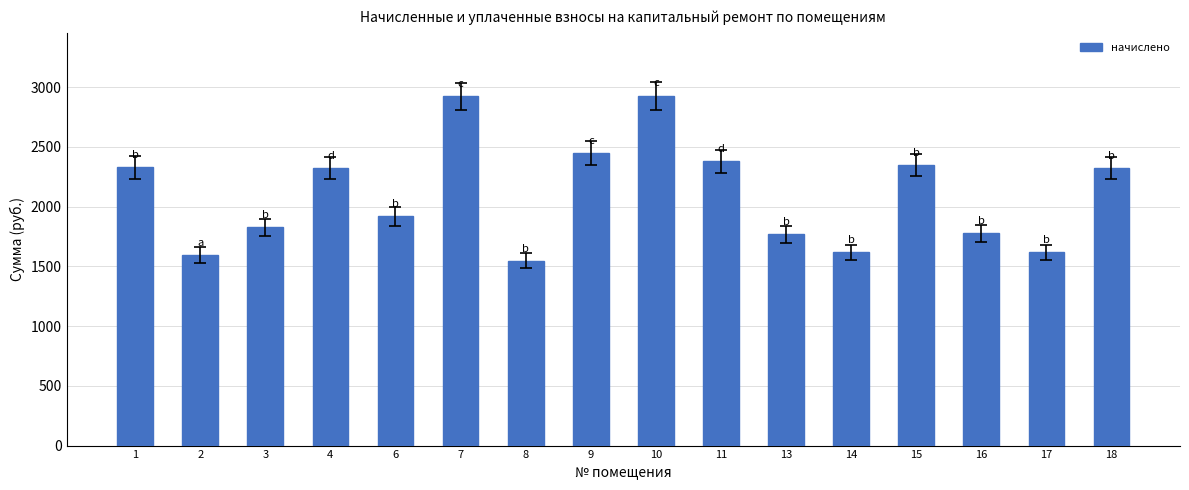

What value does the data have at 14?

1616.7